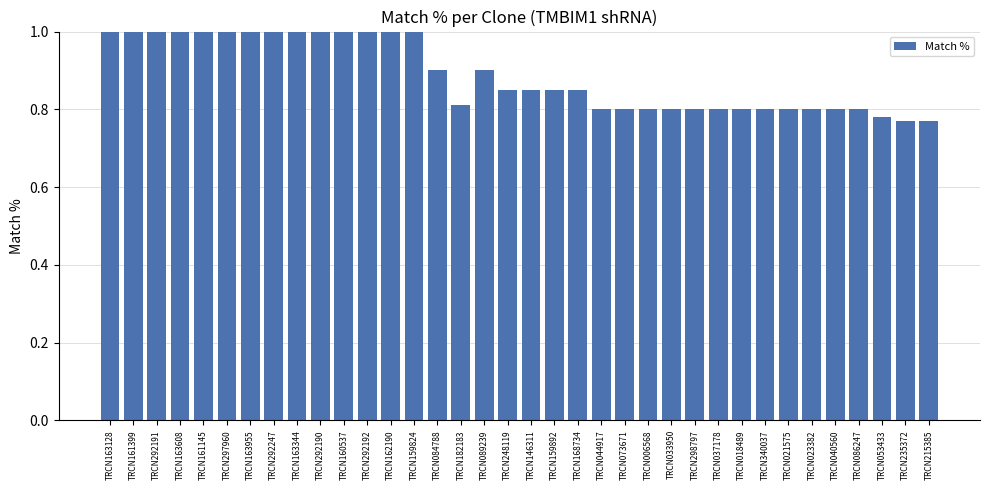

What is the value of the 4th bar from the left?

1.0